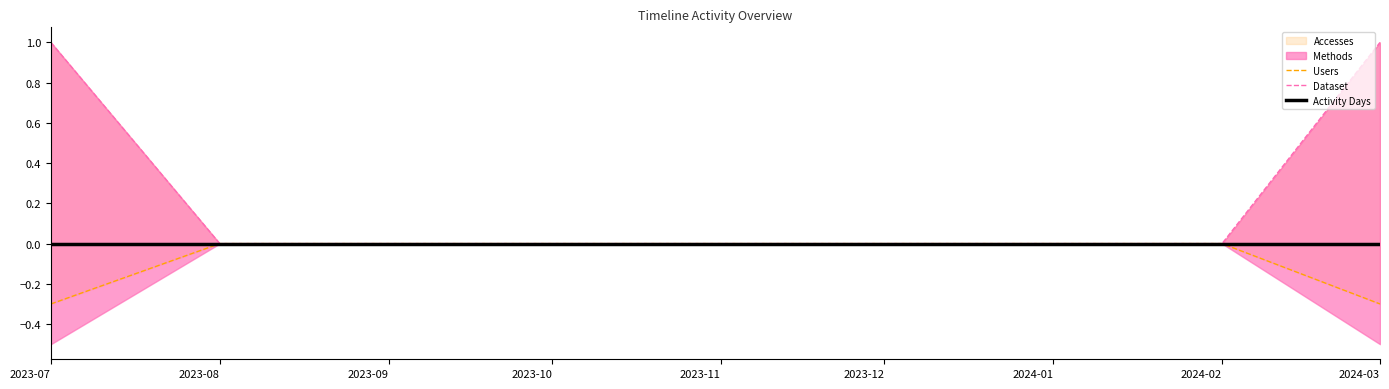

Reading left to right, extract all data points from this chart.

Users: -0.3	-0.0	-0.0	-0.0	-0.0	-0.0	-0.0	-0.0	-0.3
Dataset: 1.0	0.0	0.0	0.0	0.0	0.0	0.0	0.0	1.0
Activity Days: 0.0	0.0	0.0	0.0	0.0	0.0	0.0	0.0	0.0